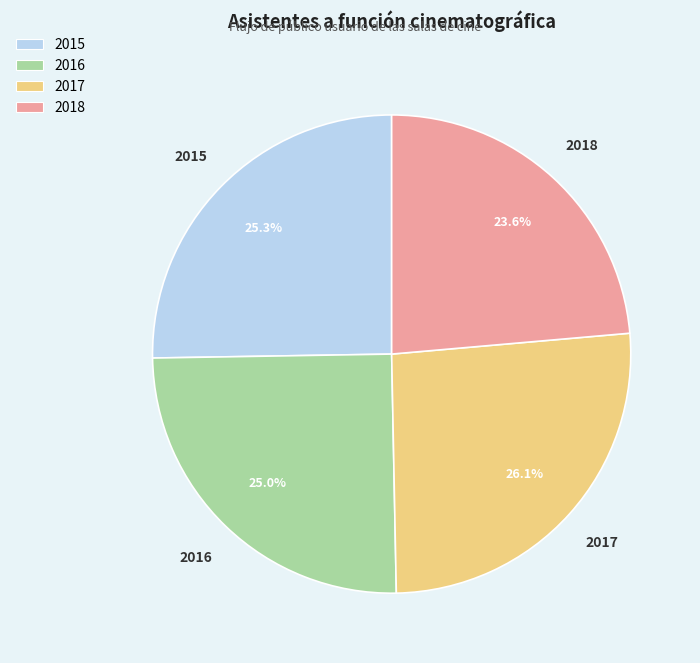

To the nearest percent, what is the difference between the largest and smallest slice percentages?

2%